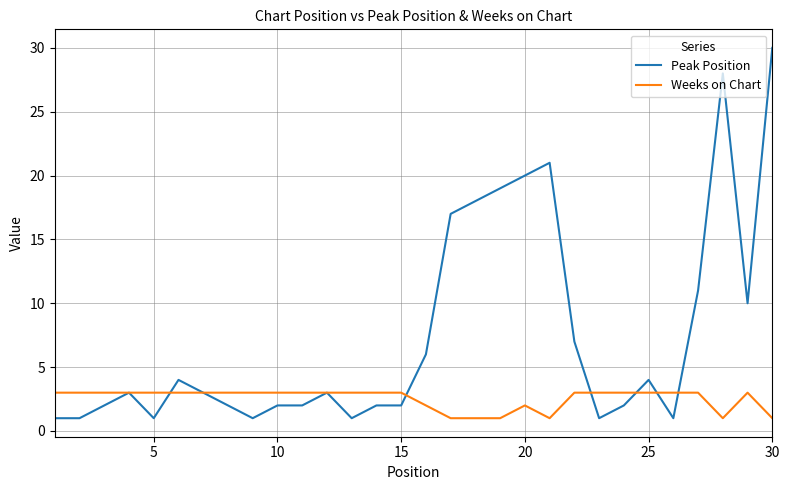

Reading left to right, list all the values displayed in this chart.

Peak Position: 1	1	2	3	1	4	3	2	1	2	2	3	1	2	2	6	17	18	19	20	21	7	1	2	4	1	11	28	10	30
Weeks on Chart: 3	3	3	3	3	3	3	3	3	3	3	3	3	3	3	2	1	1	1	2	1	3	3	3	3	3	3	1	3	1